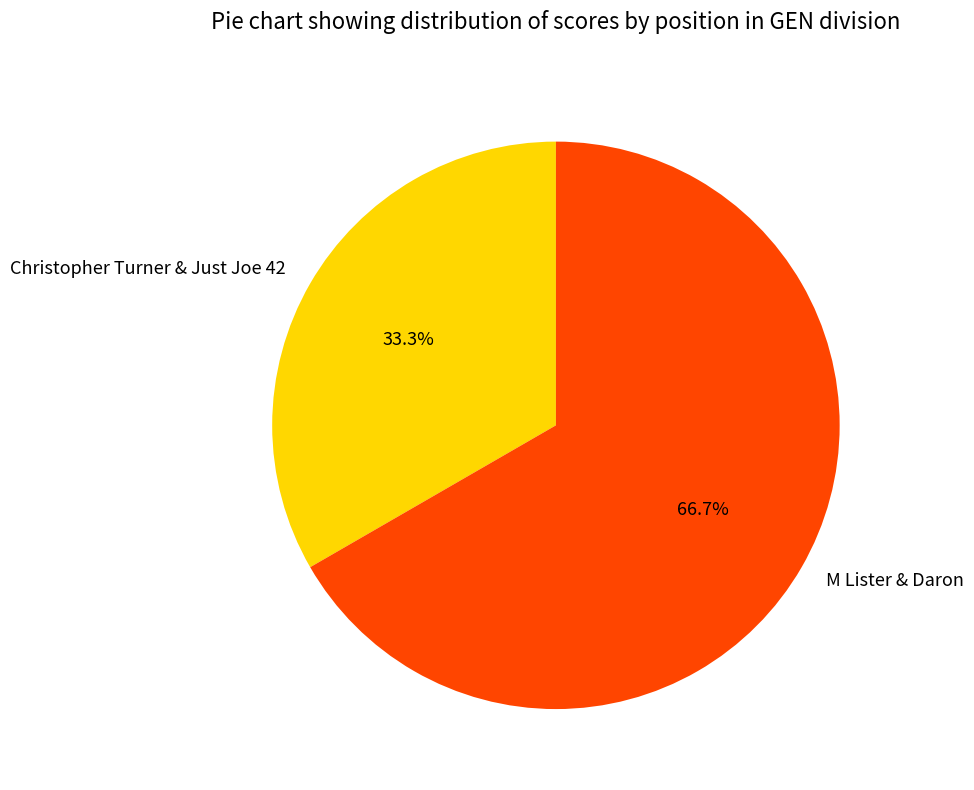

To the nearest percent, what is the difference between the largest and smallest slice percentages?

33%